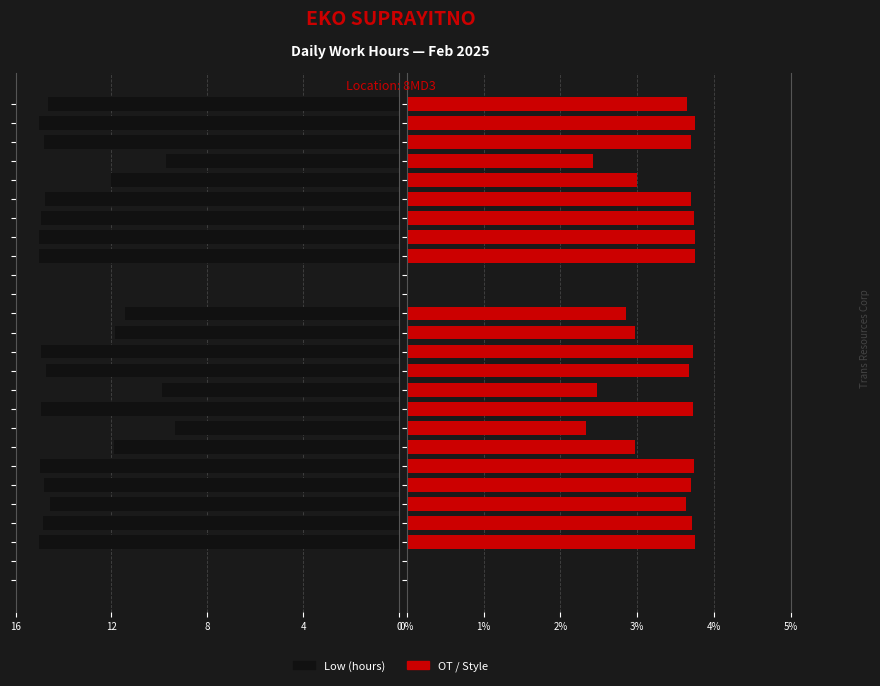

What is the difference between the maximum and minimum values in the Low (hours) series?

15.0